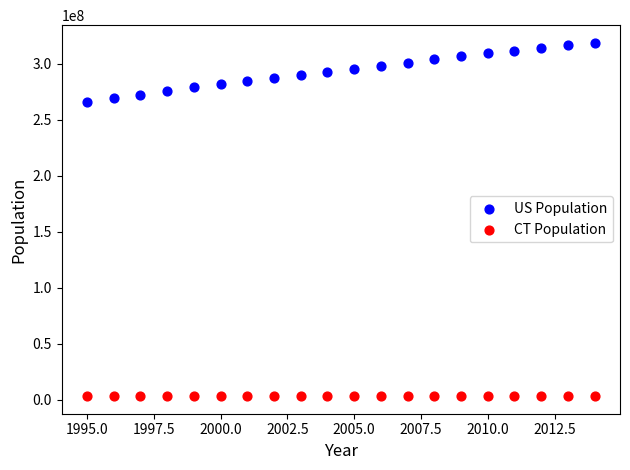

Which series has the largest Y range (max minus min)?

US Population